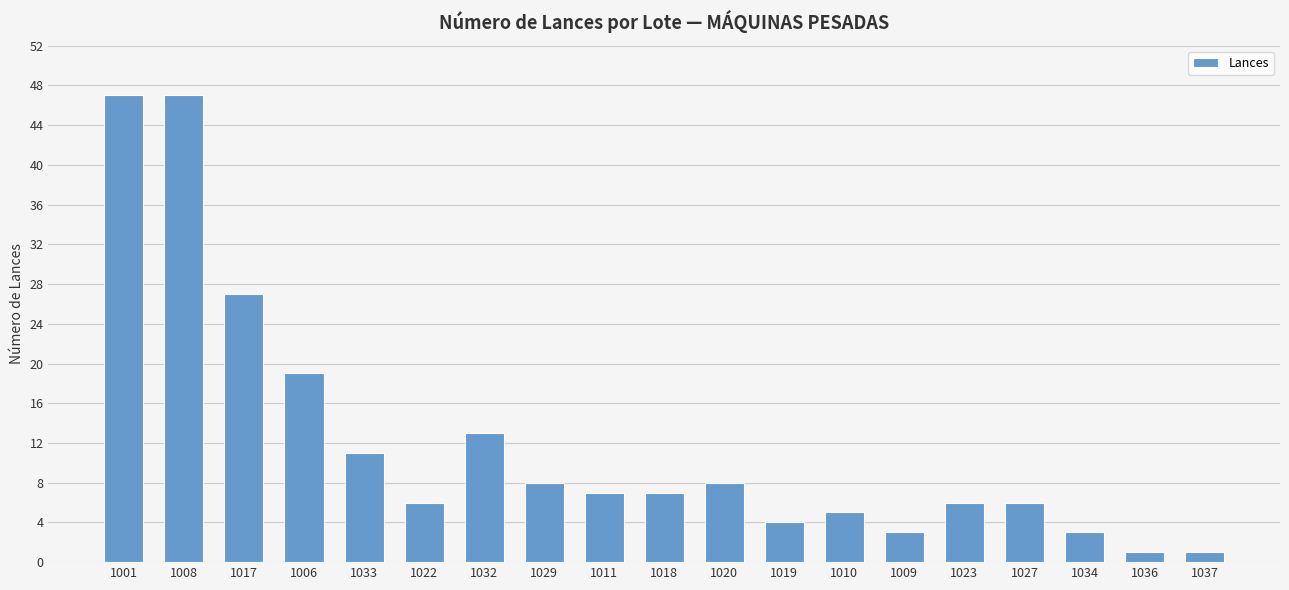

What is the change in value from 1011 to 1027?

-1